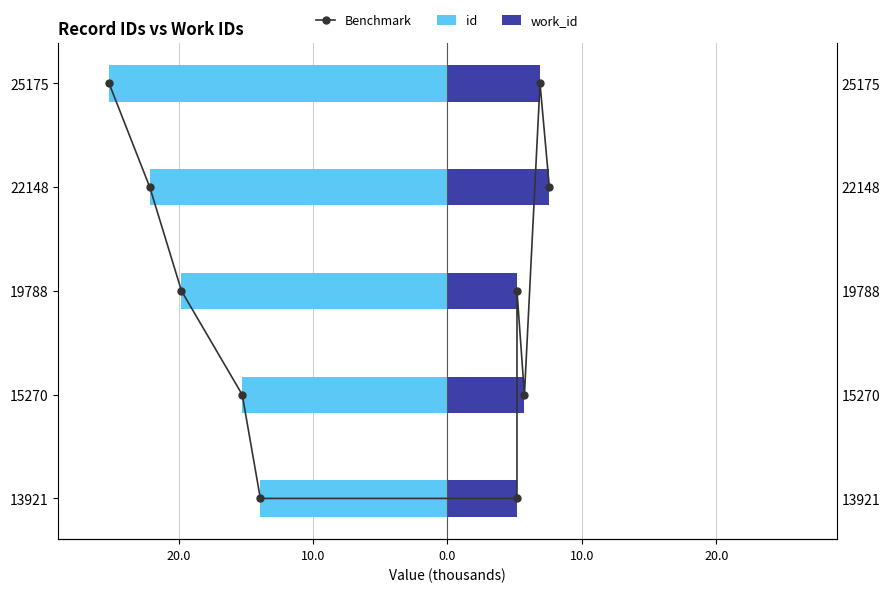

Reading left to right, extract all data points from this chart.

id: -13.9	-15.3	-19.8	-22.1	-25.2
work_id: 5.2	5.7	5.2	7.6	6.9